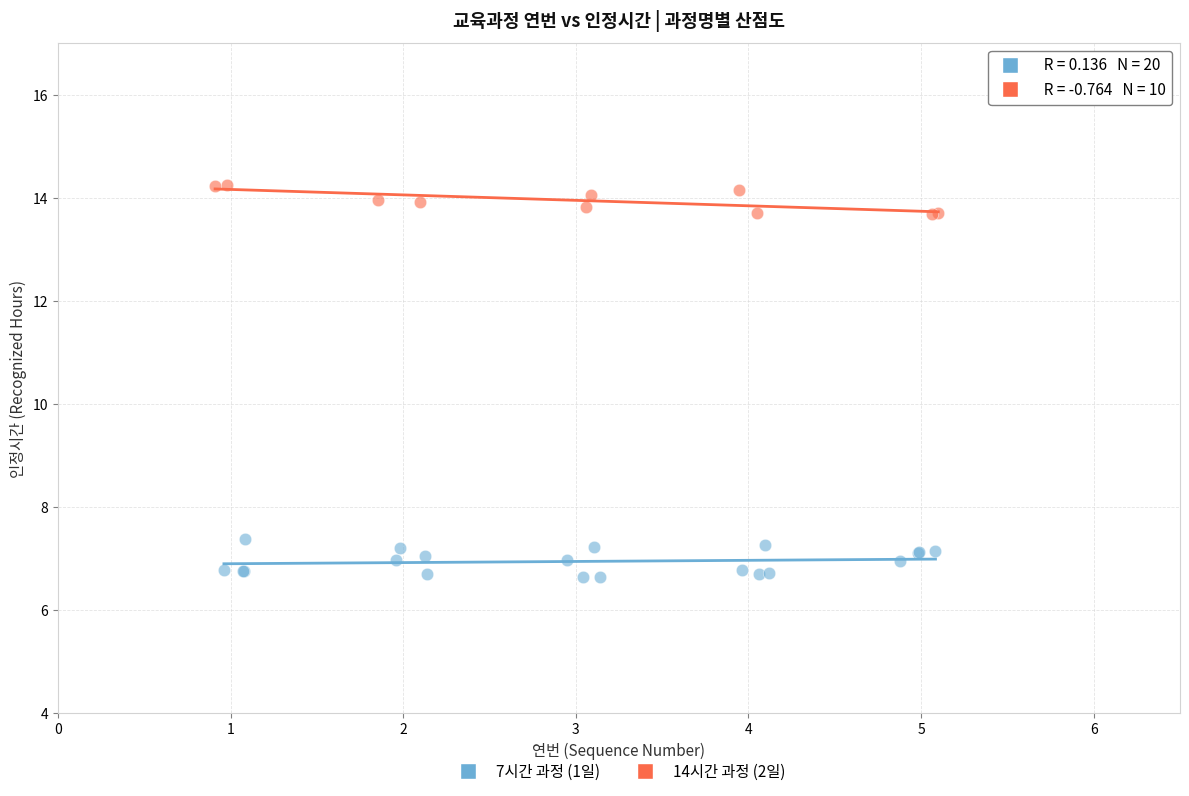

Which series contains the lowest Y value?

7시간 과정 (1일)